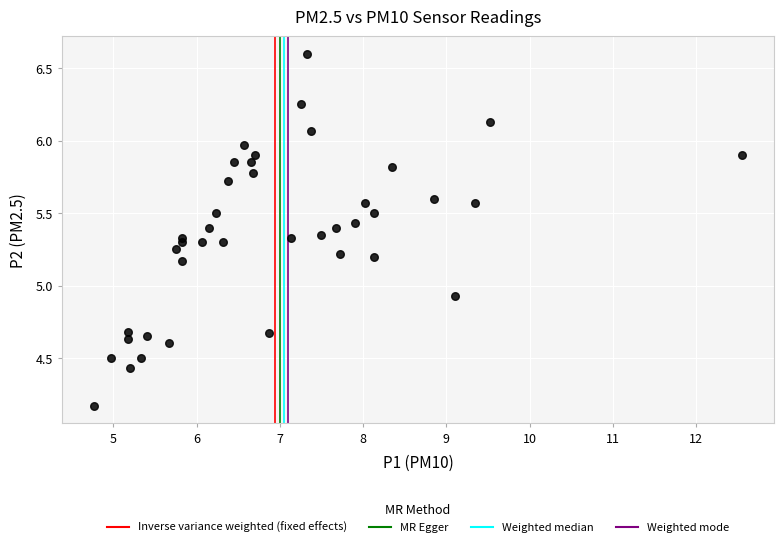

What is the range of X values (max minus min)?

7.8